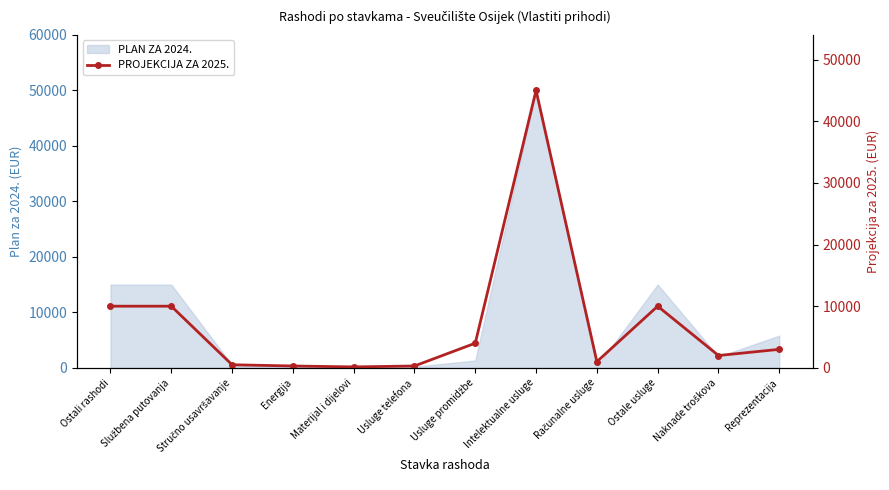

How many points are higher than both their immediate neighbors (excluding endpoints)?

2